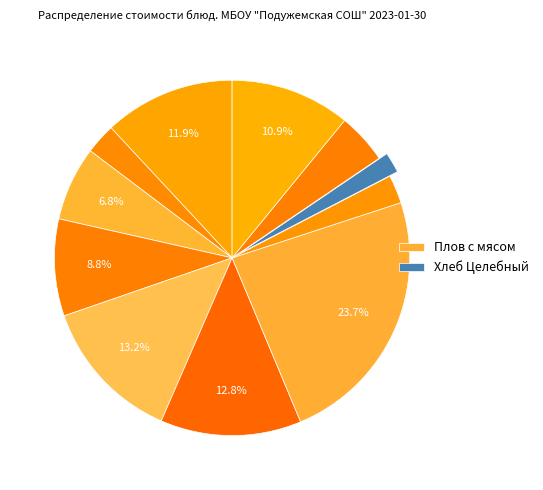

Count the number of slices in the pie.

11